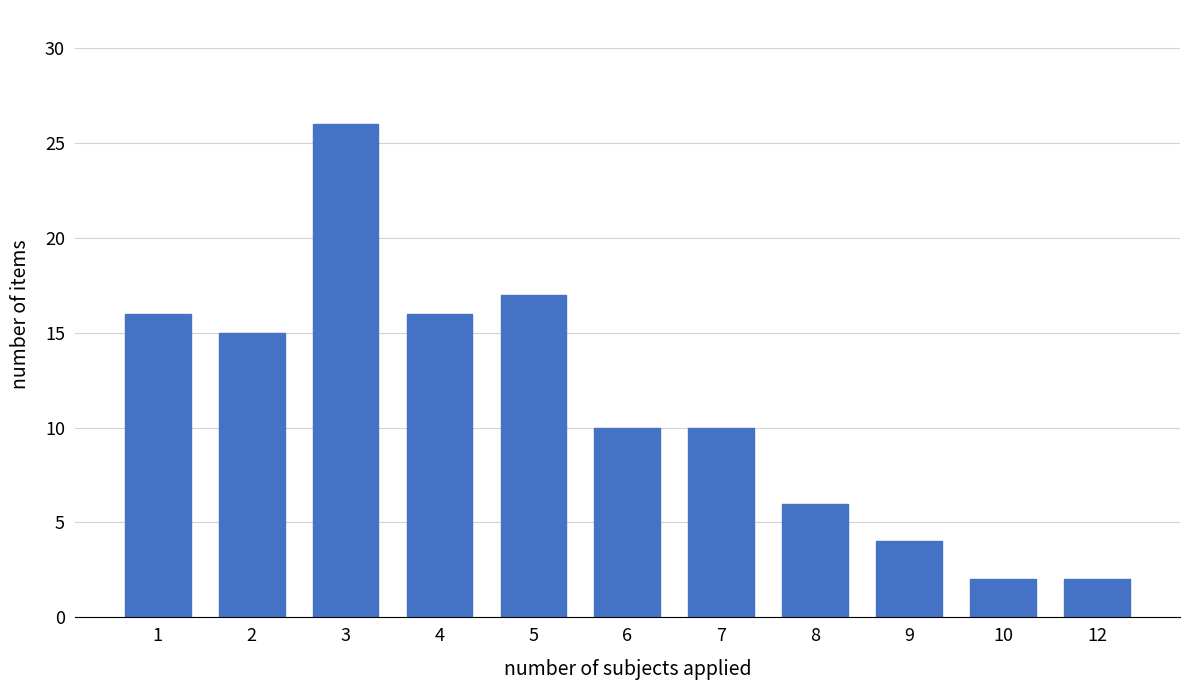

Reading left to right, extract all data points from this chart.

16	15	26	16	17	10	10	6	4	2	2